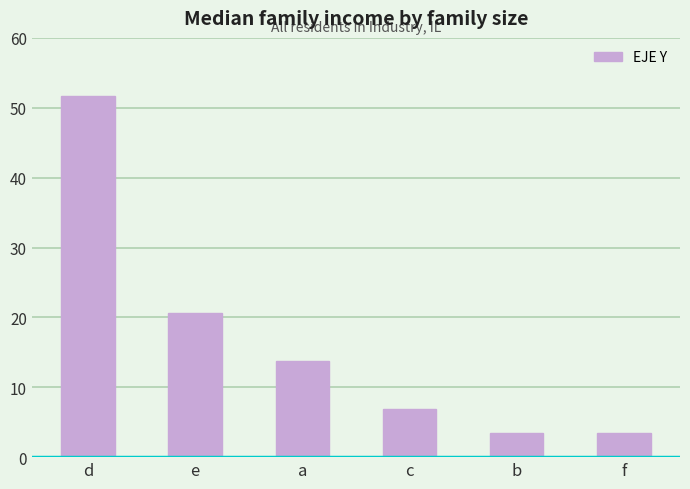

Read the value at c.

6.9